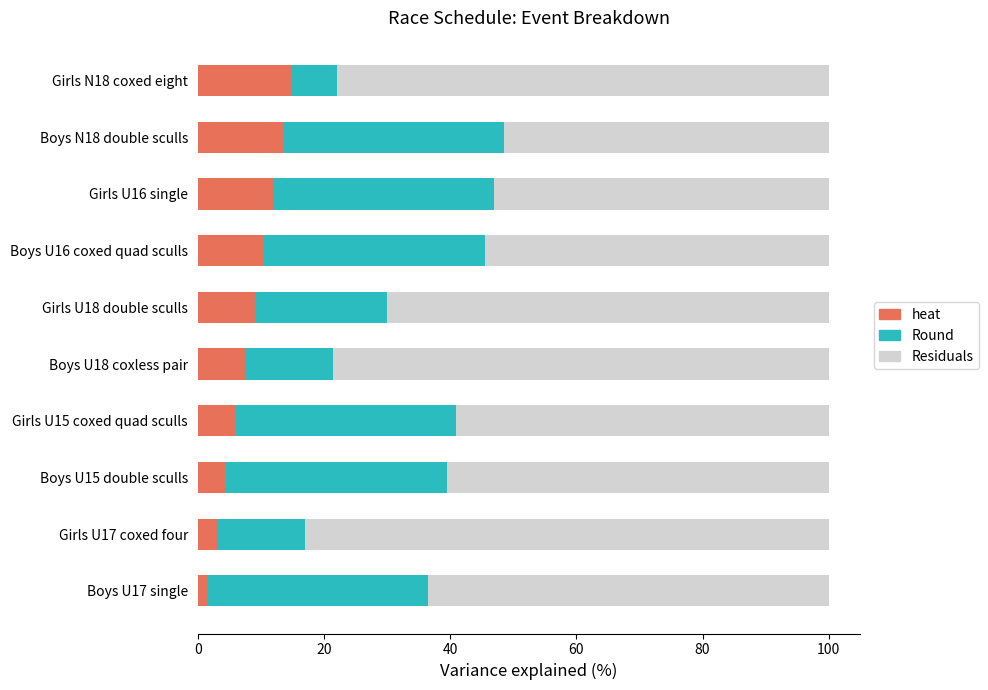

What is the highest value of the heat series?

15.0